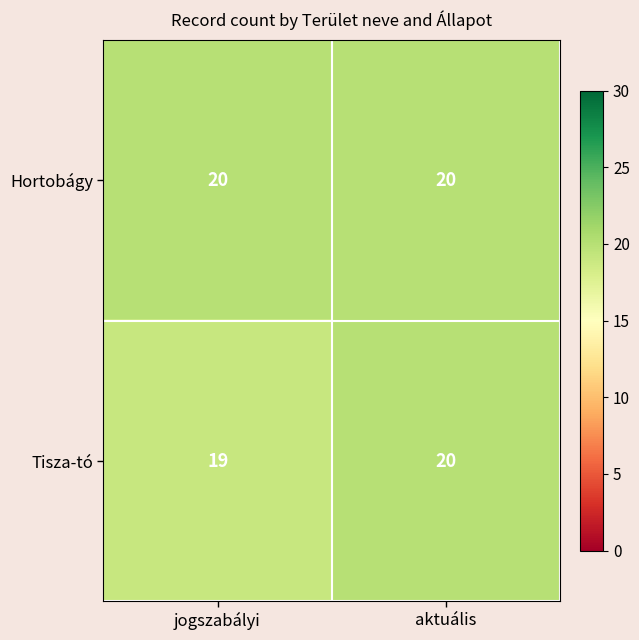

Reading left to right, transcribe all the data shown in this chart.

Hortobágy: 20	20
Tisza-tó: 19	20